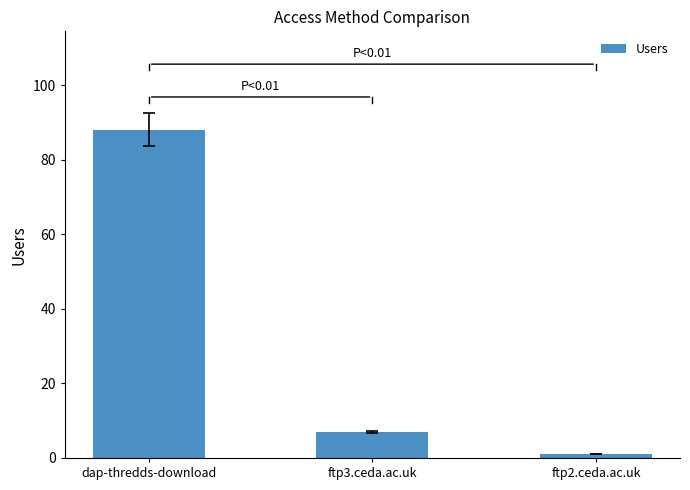

List the labels in order of value, largest first.

dap-thredds-download, ftp3.ceda.ac.uk, ftp2.ceda.ac.uk